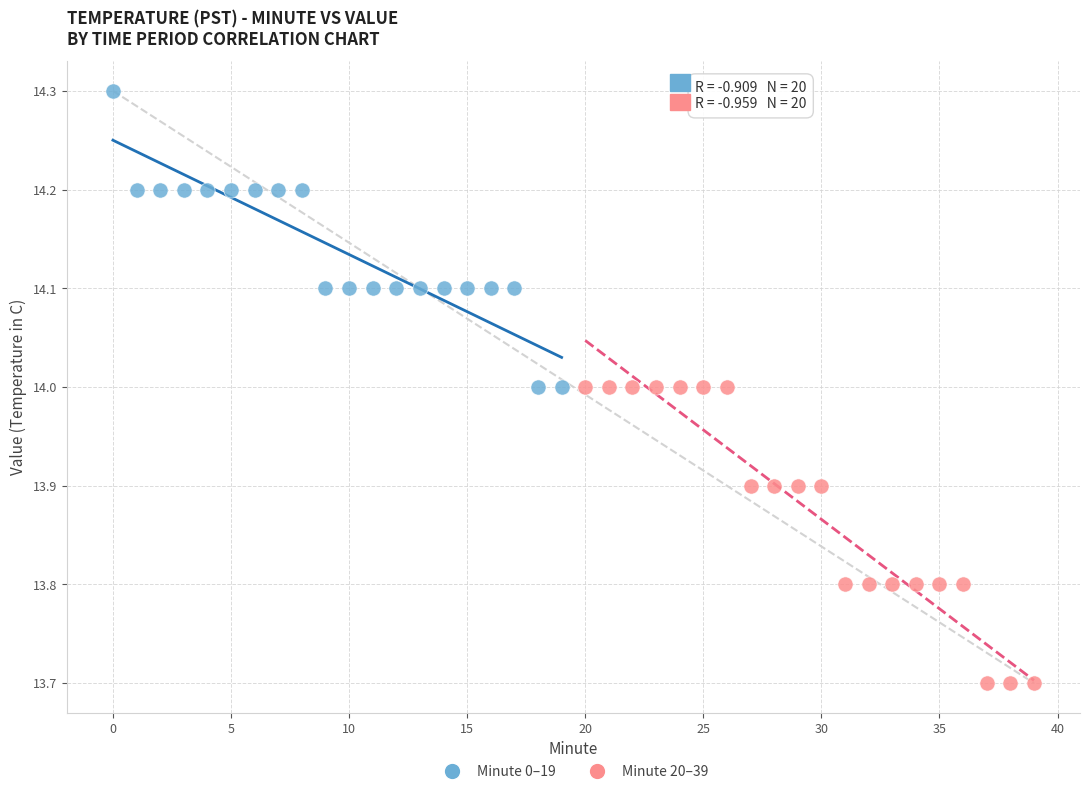

Which series contains the lowest Y value?

Minute 20–39